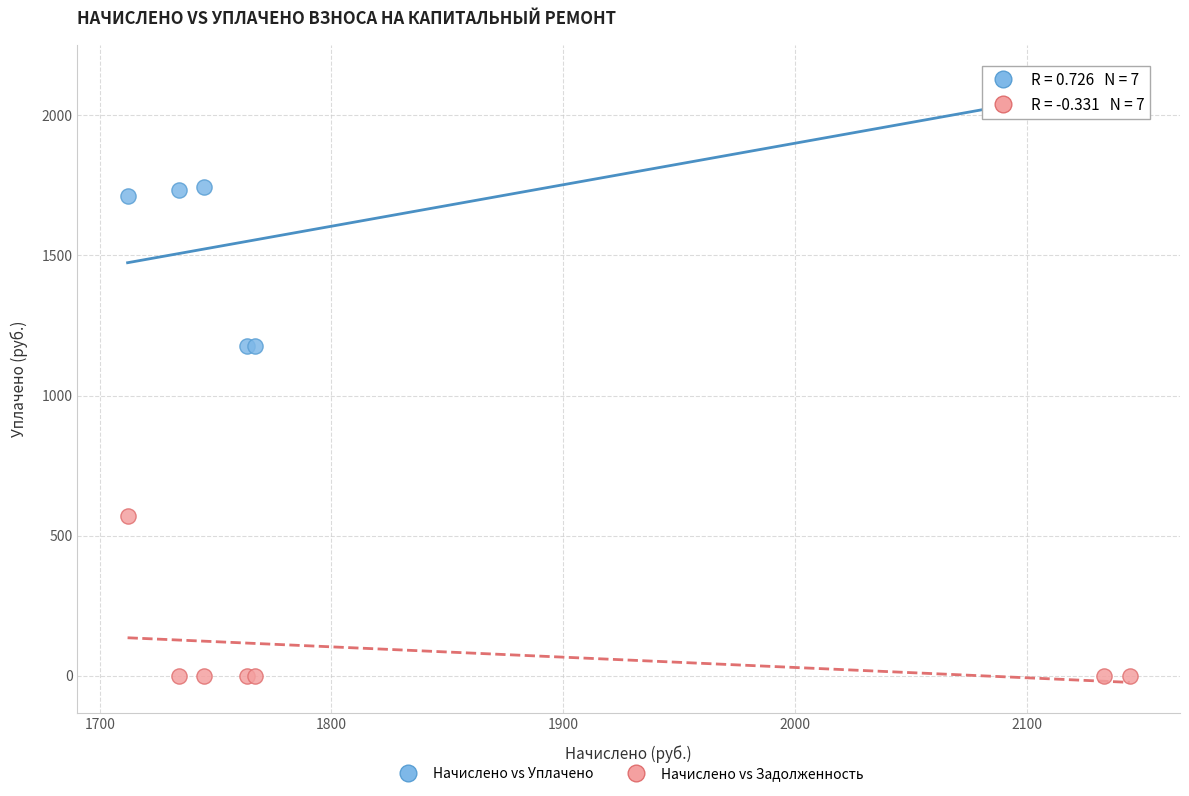

Which series reaches the maximum Y coordinate?

Начислено vs Уплачено